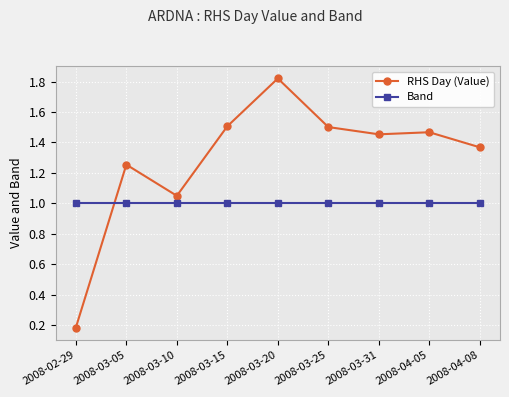

How many series are shown in this chart?

2